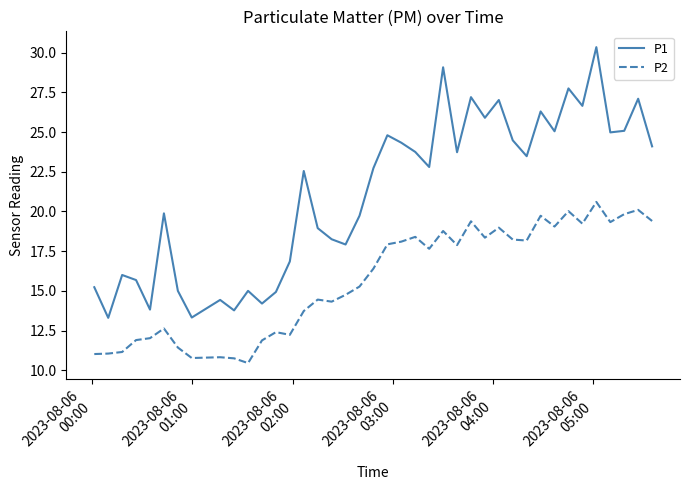

How many lines are shown in the chart?

2